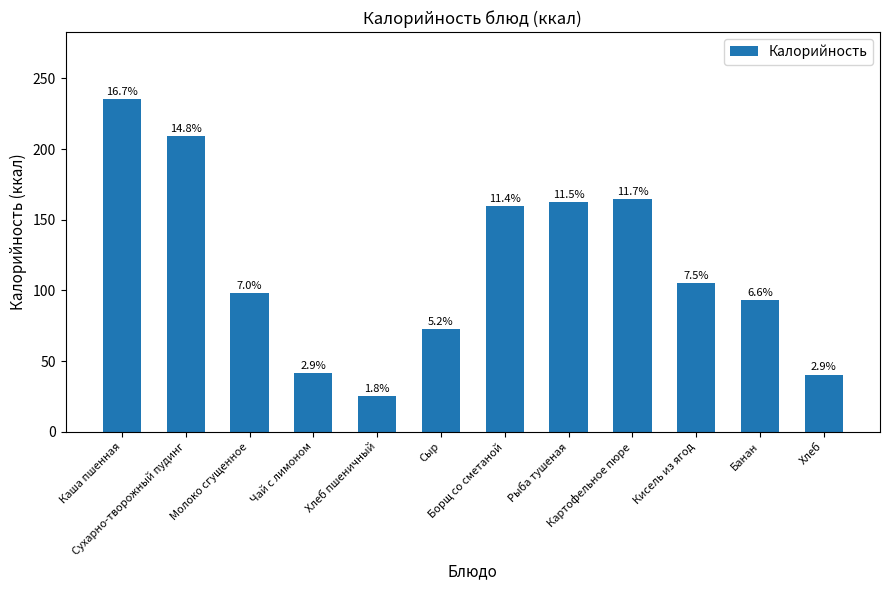

Are the bars horizontal?

No